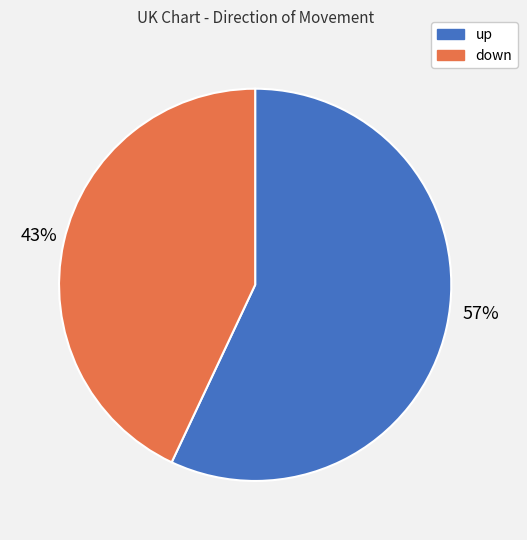

How many segments does this pie chart have?

2